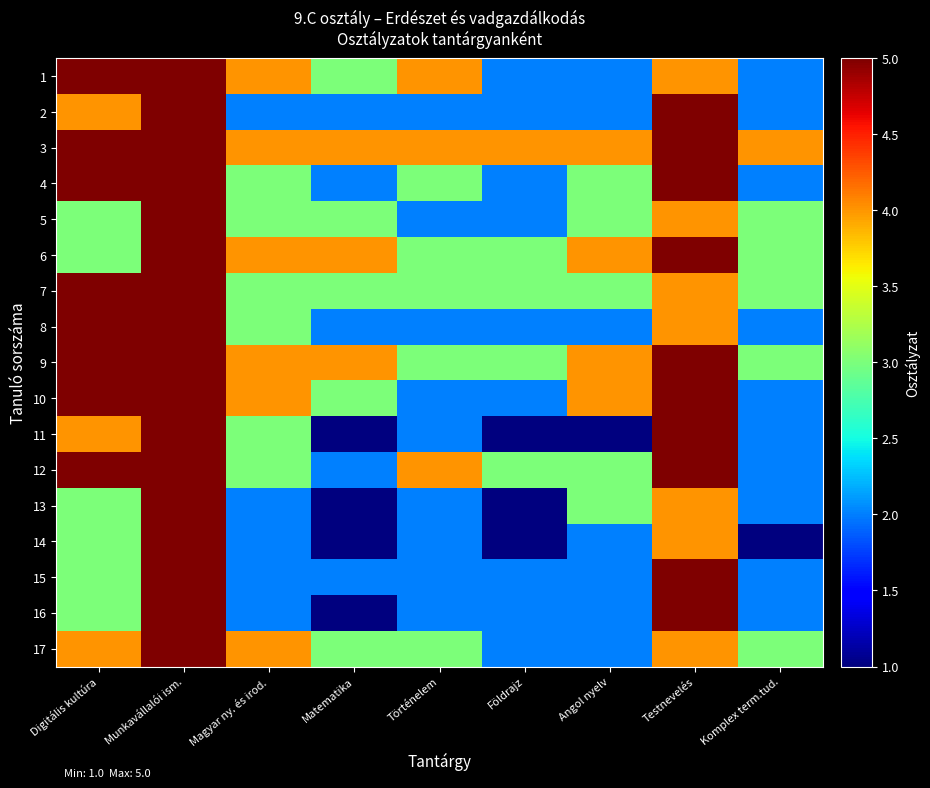

Which series has the largest total across all categories?

3